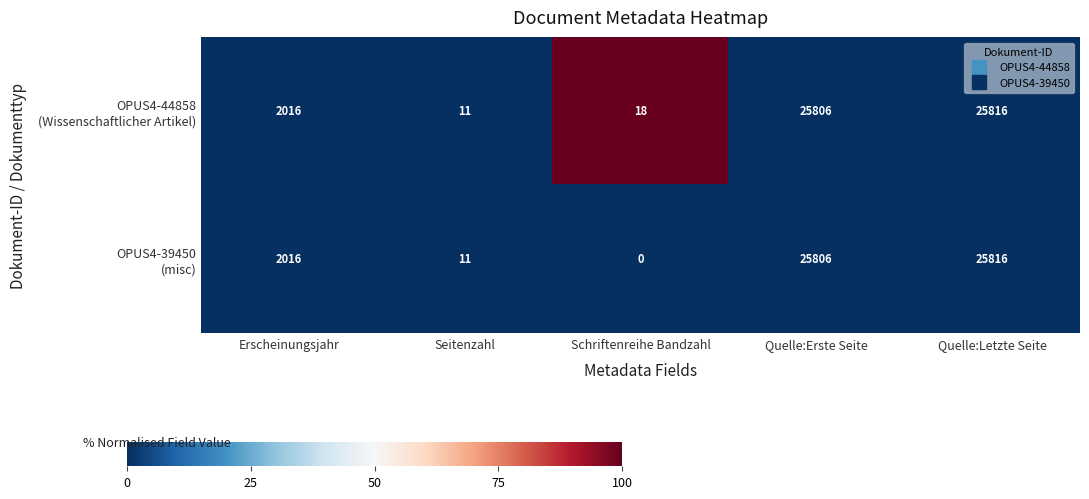

How many distinct data groups are displayed?

2